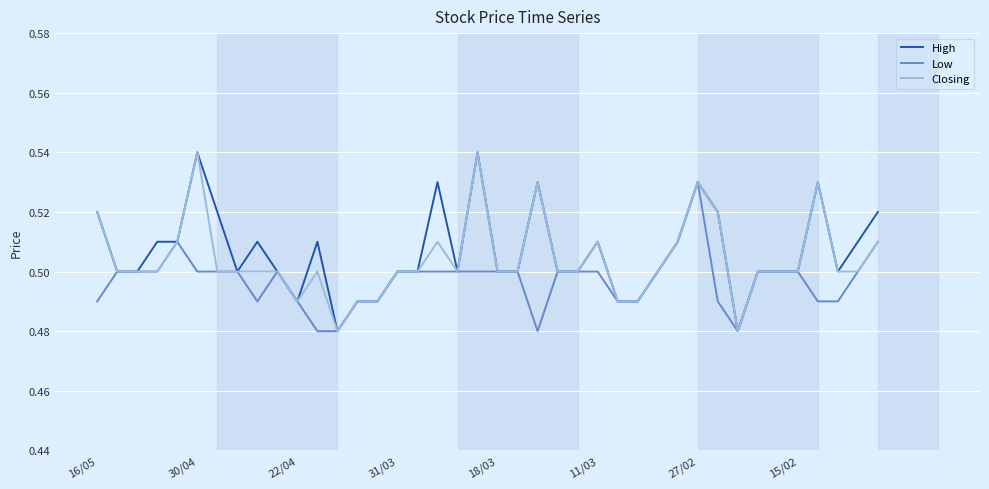

What are all the series names shown in the legend?

High, Low, Closing